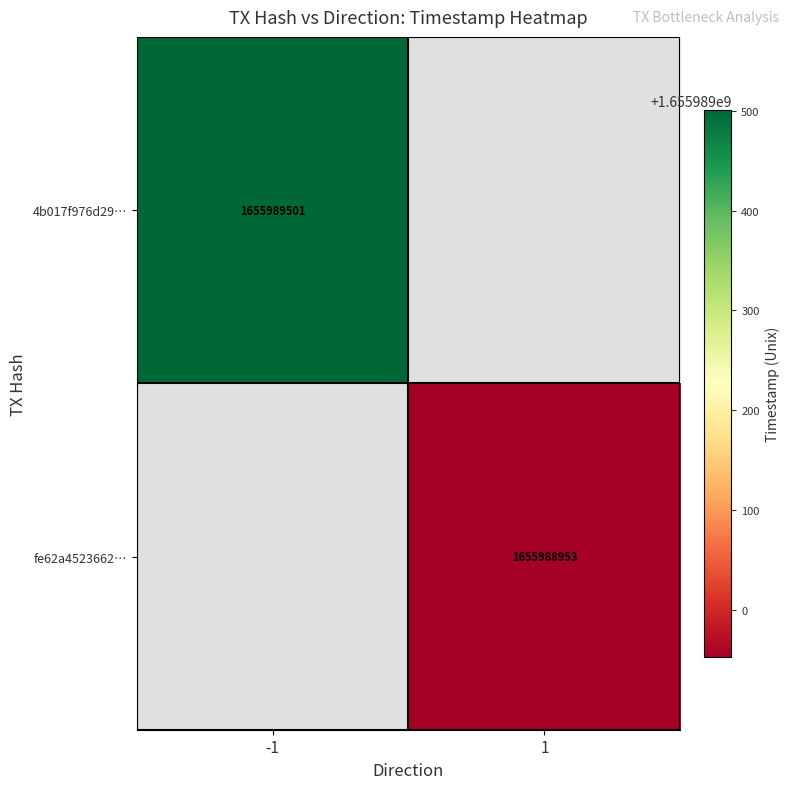

Which series has the widest spread of values?

4b017f976d29903e988a1ddc05ea5dcc4975c5c